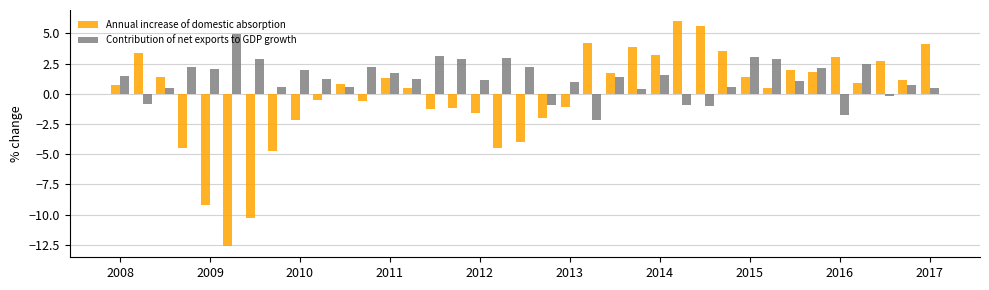

Which series has the largest range (max minus min)?

Annual increase of domestic absorption